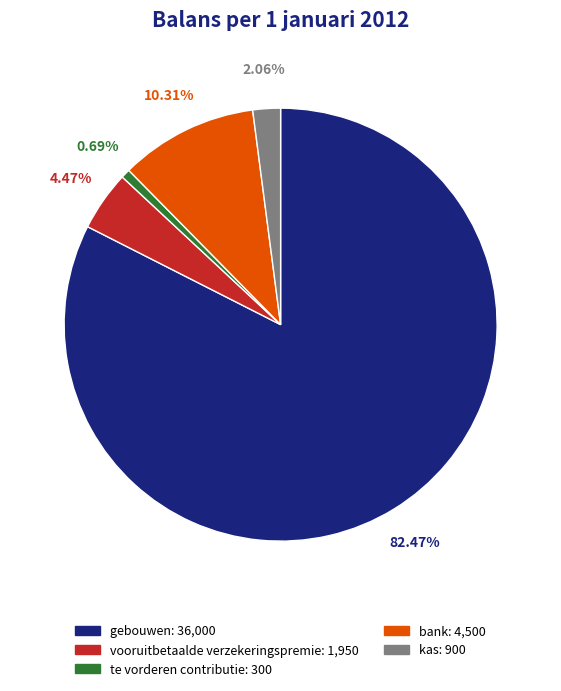

To the nearest percent, what is the average slice percentage?

20%